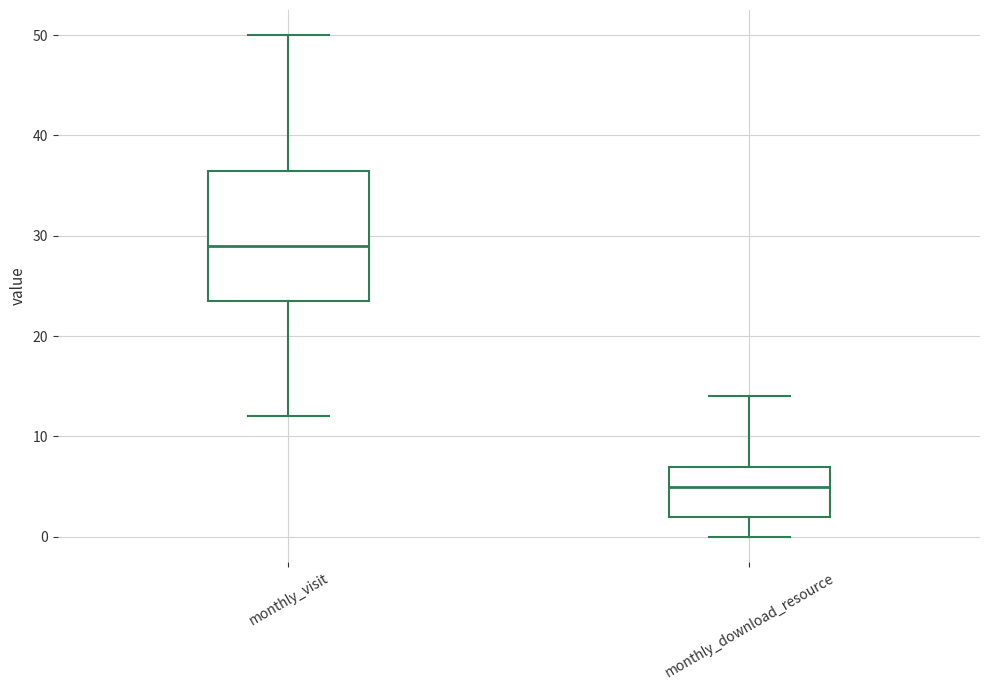

Reading left to right, transcribe this box plot: for each box, give where its median line is, the range the box spans, and where its two whiskers end, as read against the y-axis. The values are not printed on the chart, so give them approximately, as read against the axis.

monthly_visit: median 29, box 24 to 37, whiskers 12 to 50
monthly_download_resource: median 5, box 2 to 7, whiskers 0 to 14